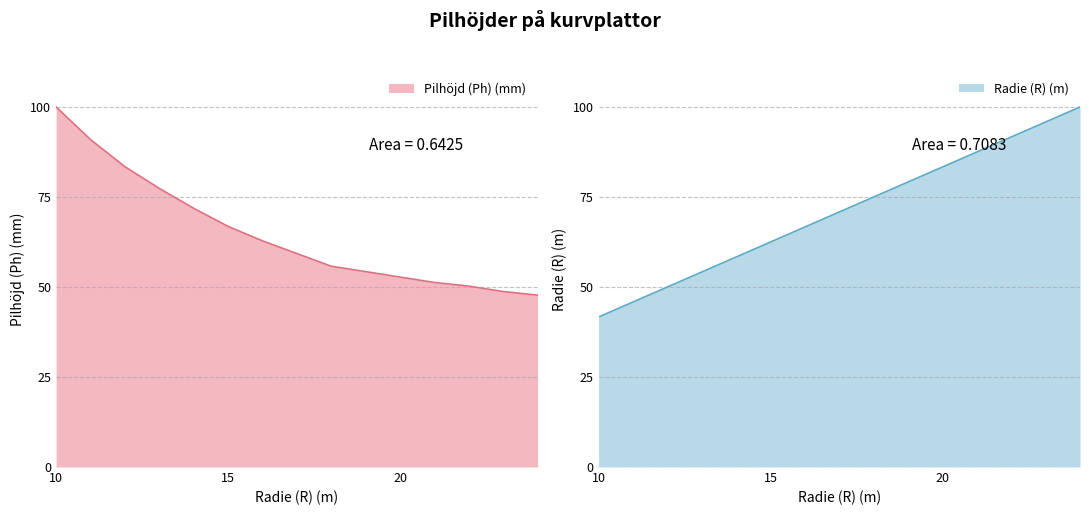

What is the value of the Radie (R) (m) point at the 15th from the left?

100.0